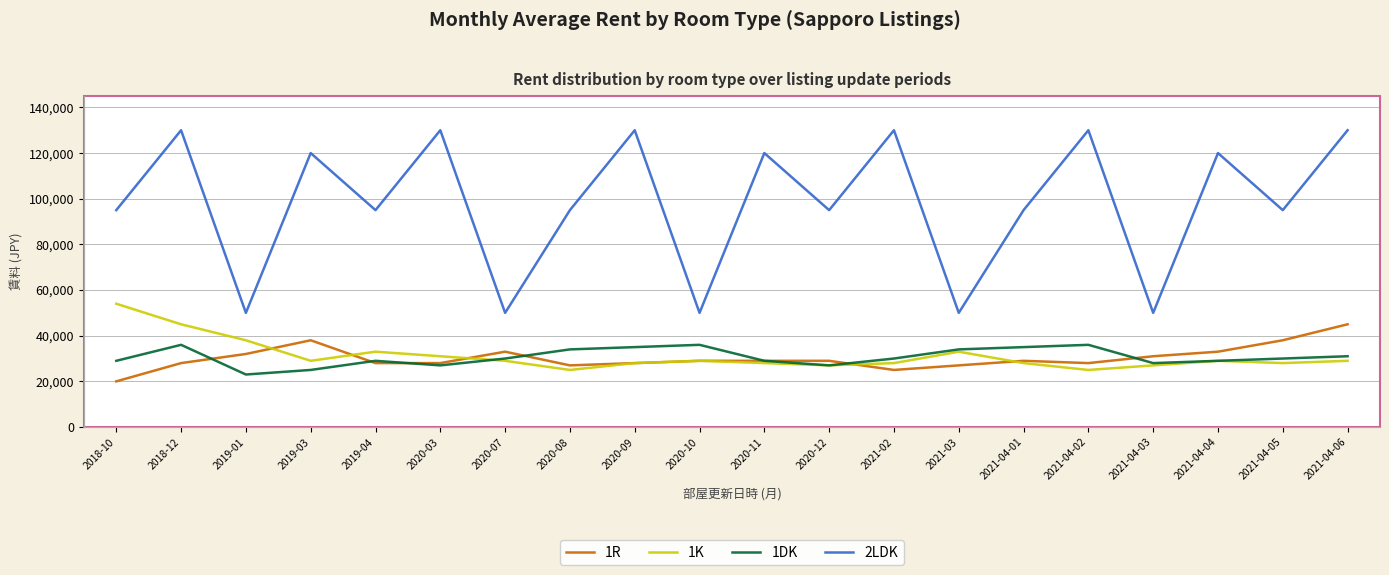

Which series has the widest spread of values?

2LDK